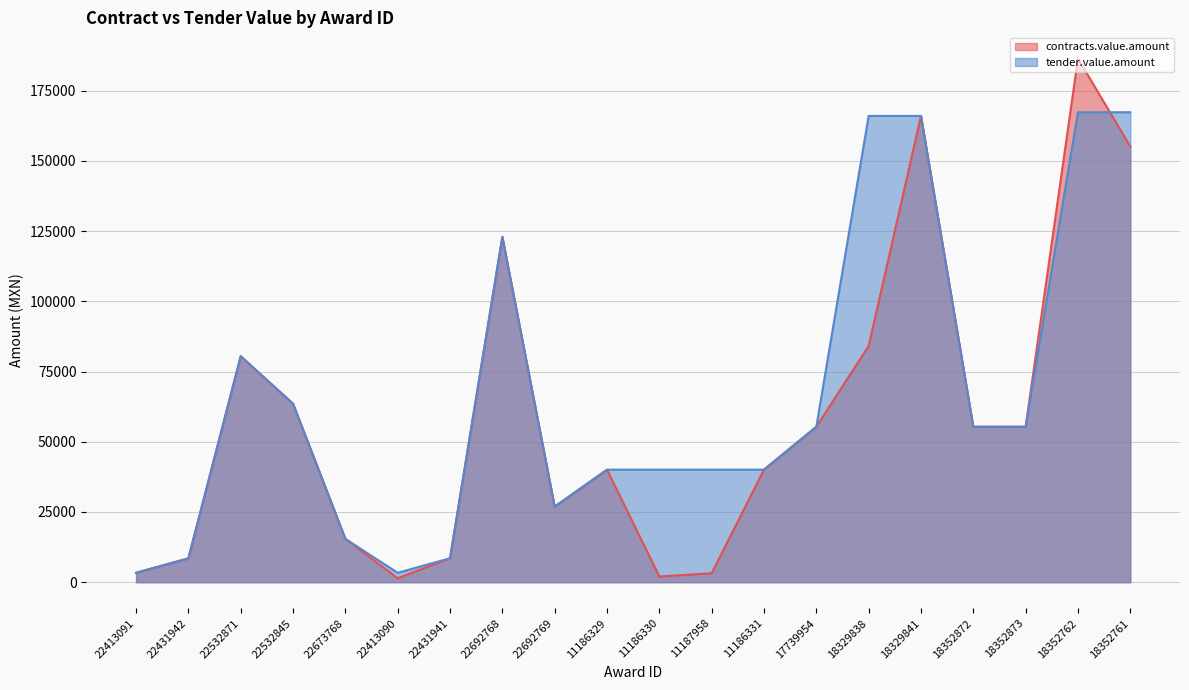

Is it true that contracts.value.amount equals 8487.7 at 22431942?

True